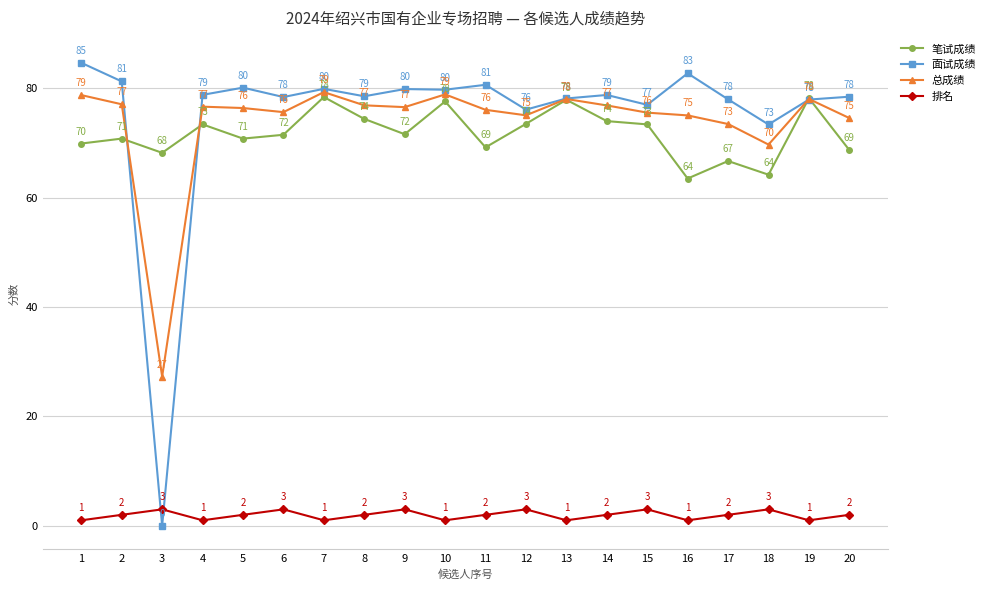

Between which two adjacent categories do 笔试成绩 and 面试成绩 first intersect?

2 and 3